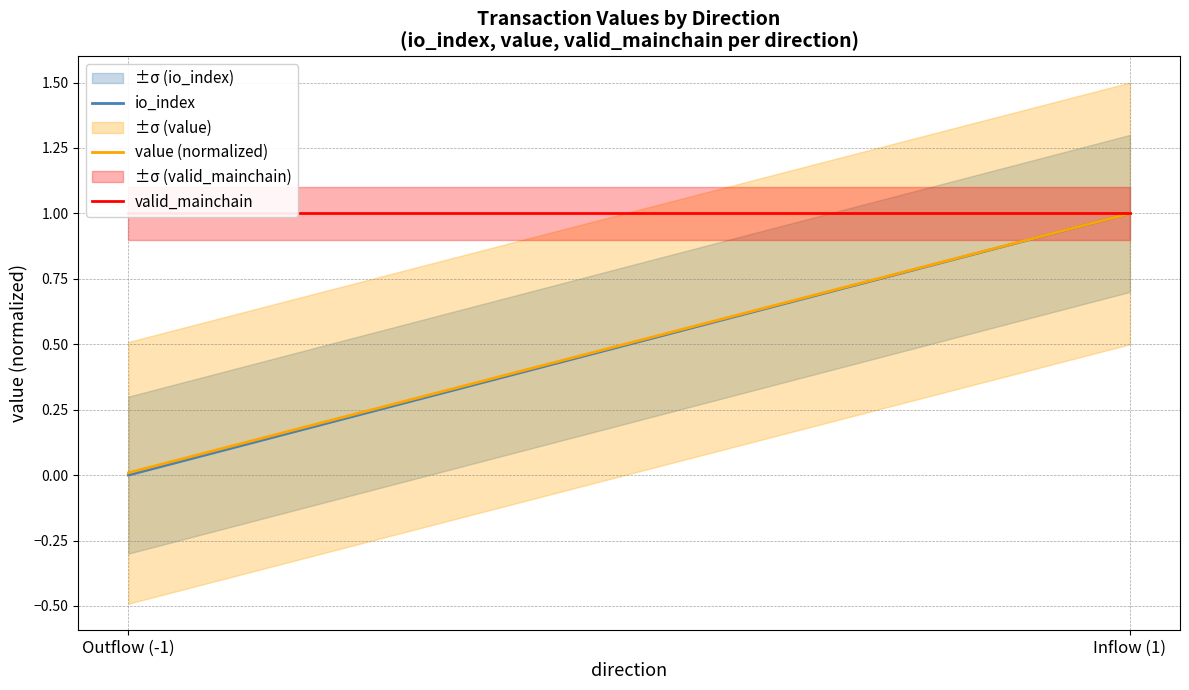

At which label does io_index reach its minimum?

Outflow (-1)